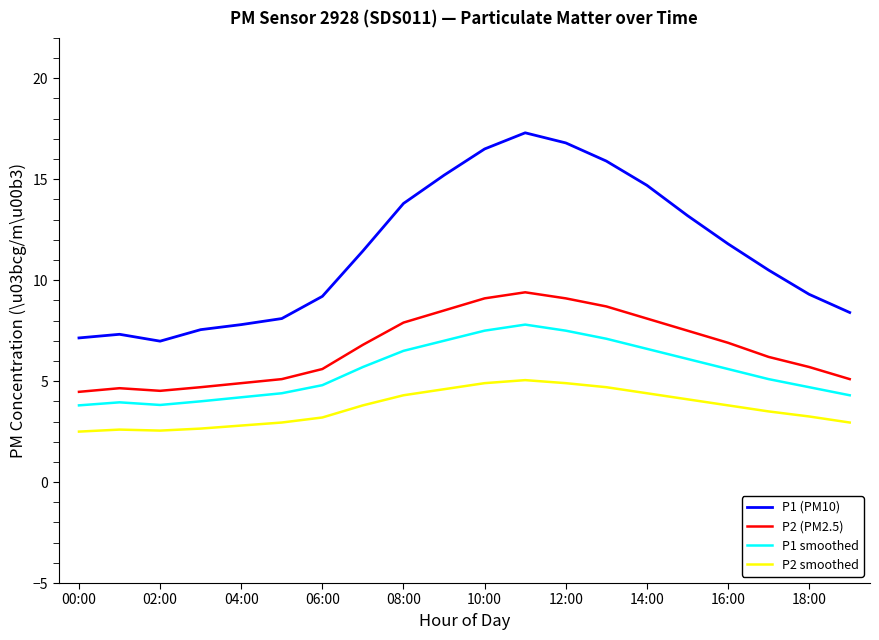

Which series has the largest range (max minus min)?

P1 (PM10)